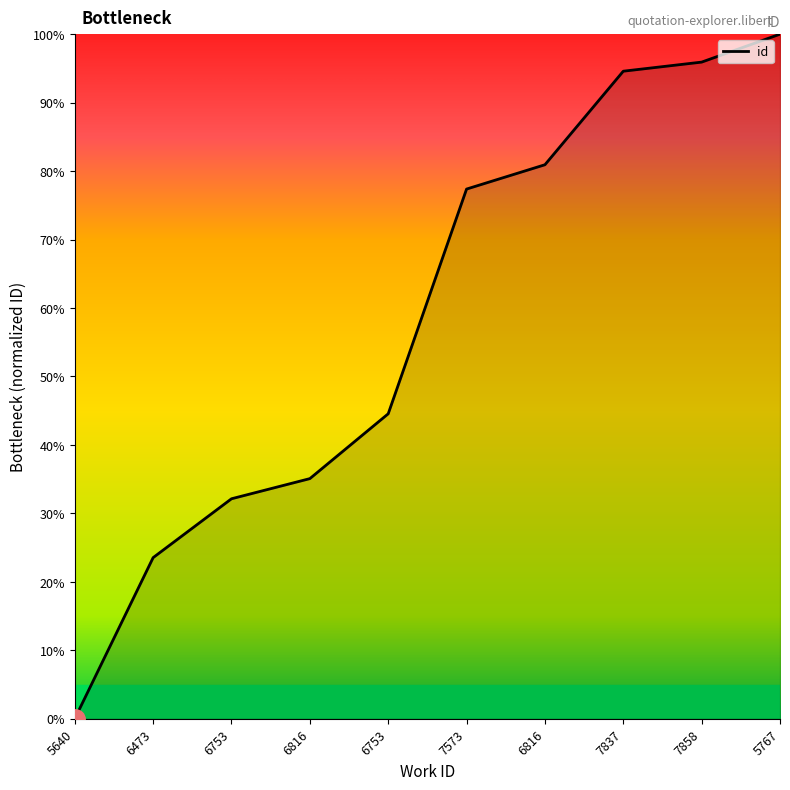

How many lines are shown in the chart?

1